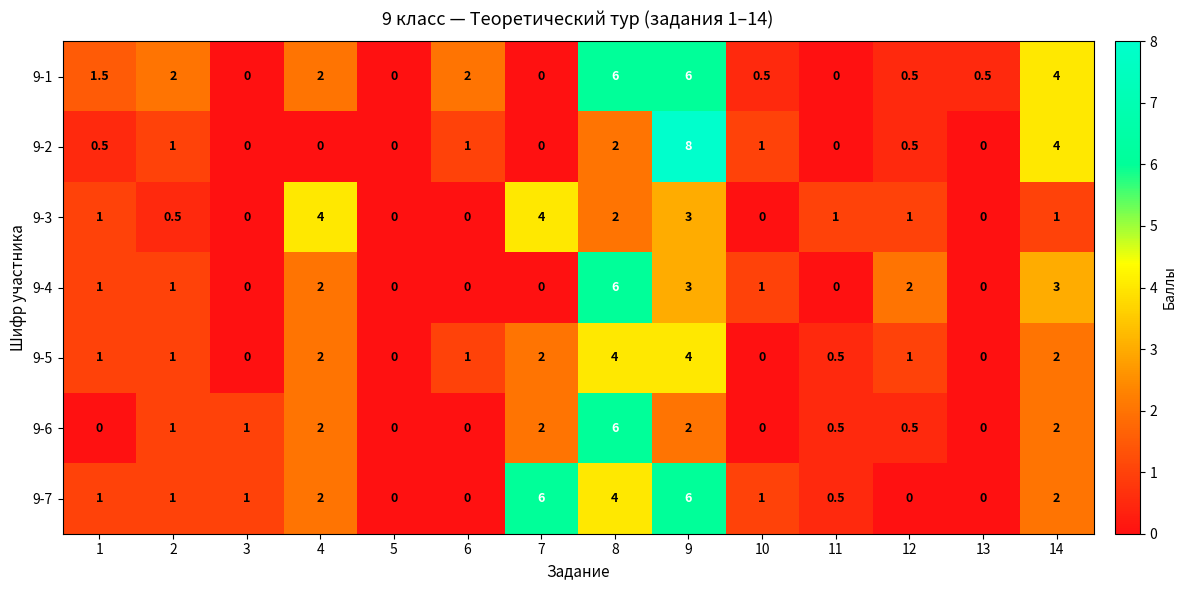

What is the sum of all 9-5 values?

18.5